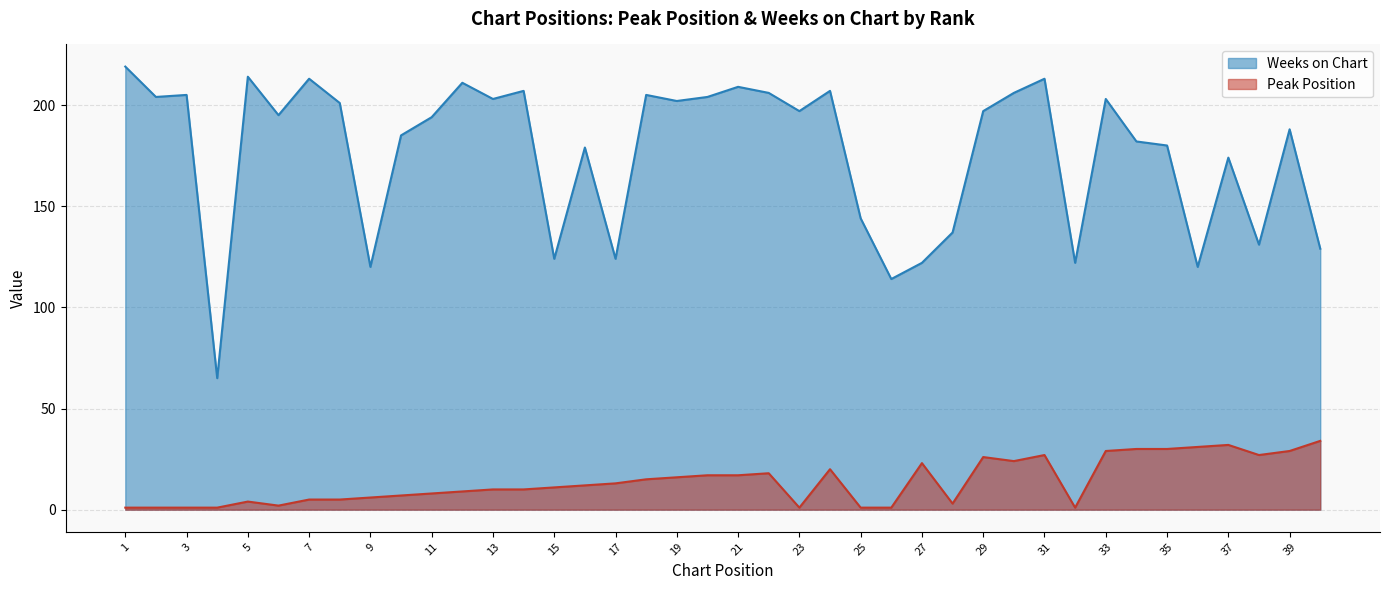

True or false: Weeks on Chart has more than 0 interior local peaks.

True